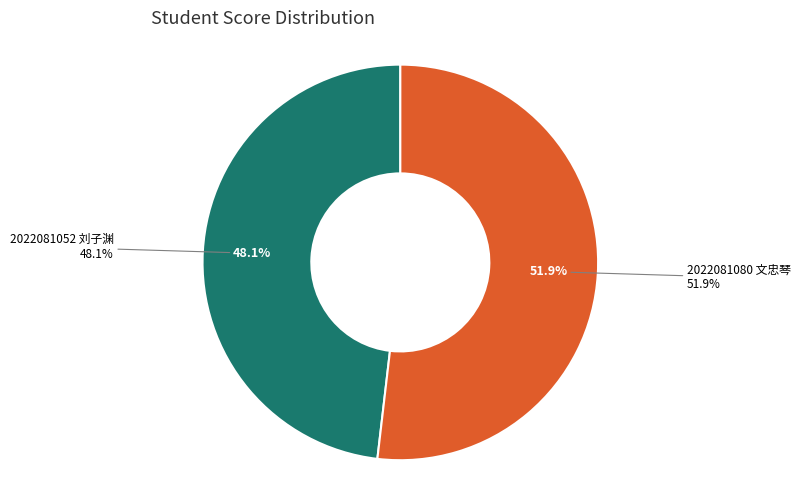

To the nearest percent, what is the difference between the largest and smallest slice percentages?

4%